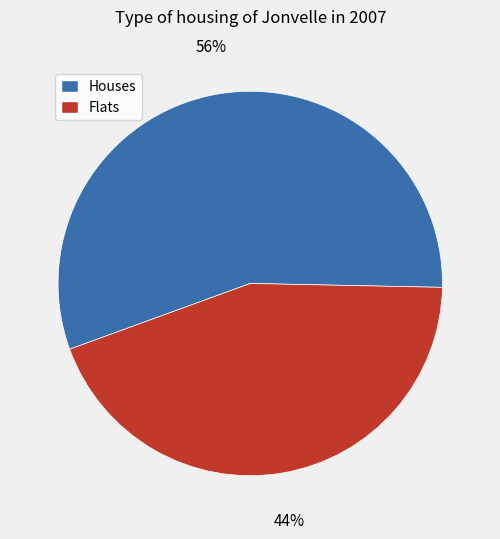

Which slice is the smallest?

Flats